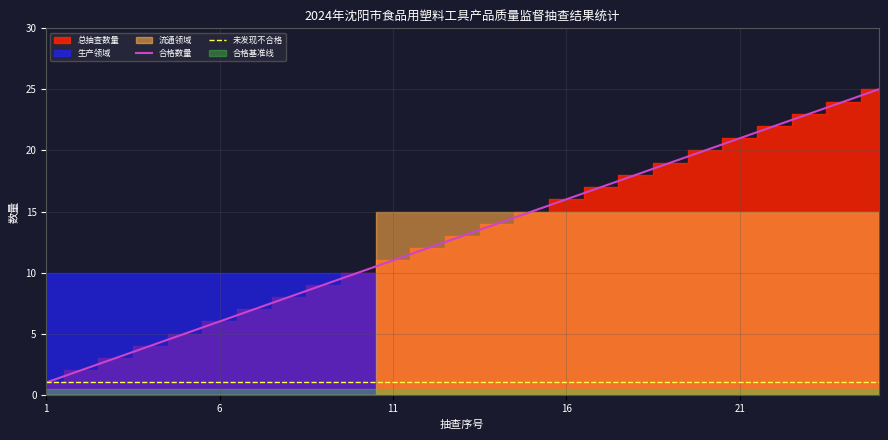

Which series has the widest spread of values?

合格数量